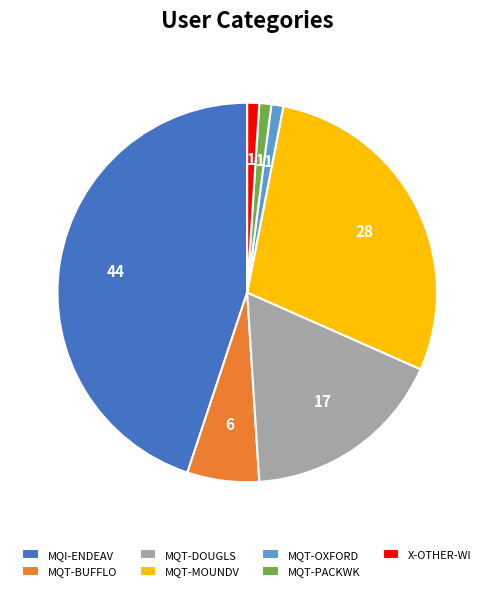

Count the number of slices in the pie.

7